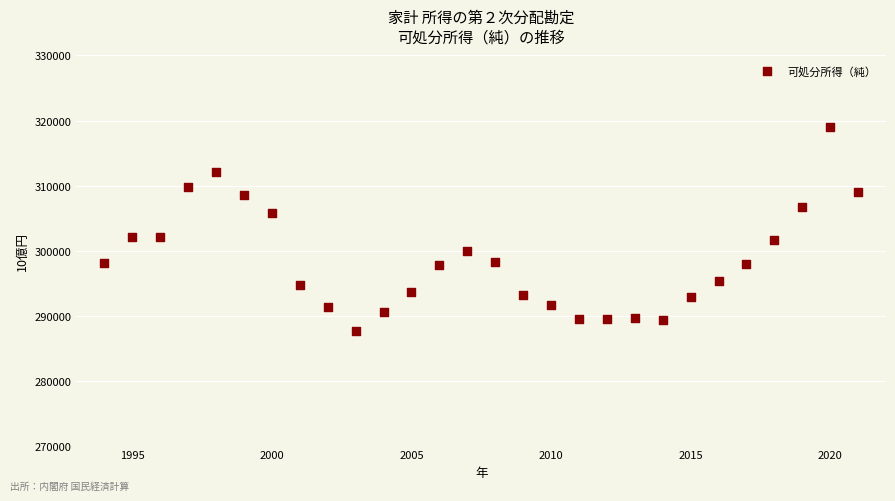

What is the range of Y values (max minus min)?

31366.8